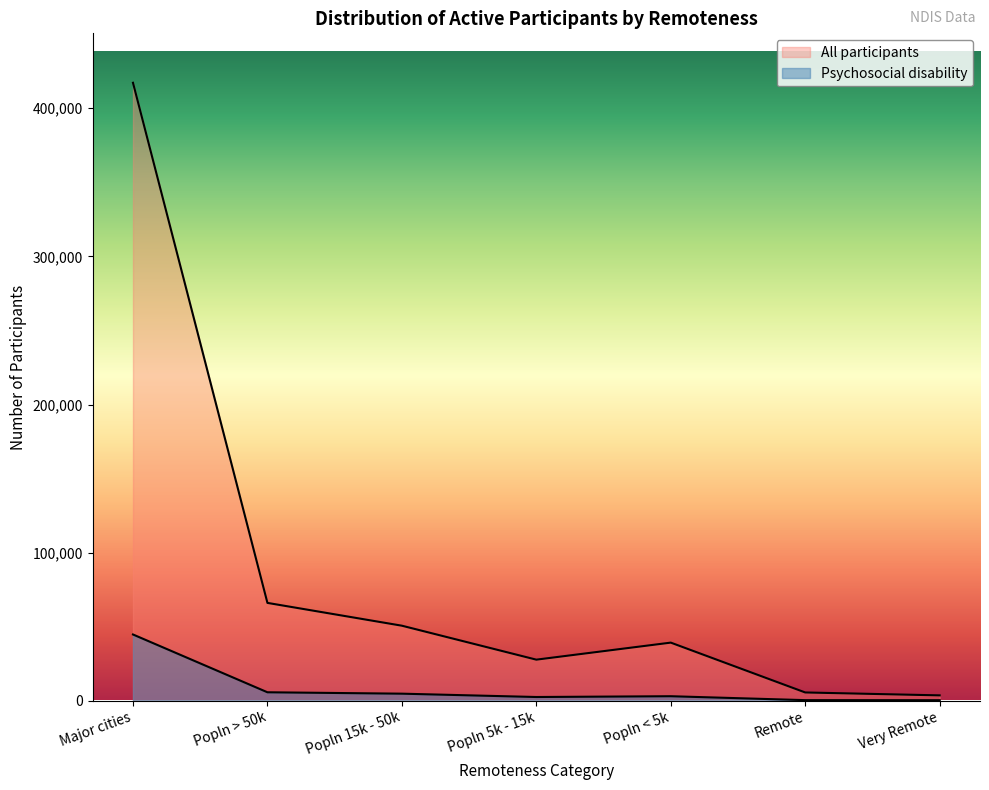

What is the approximate value of Psychosocial disability at Popln < 5k, to the nearest 50?

3100